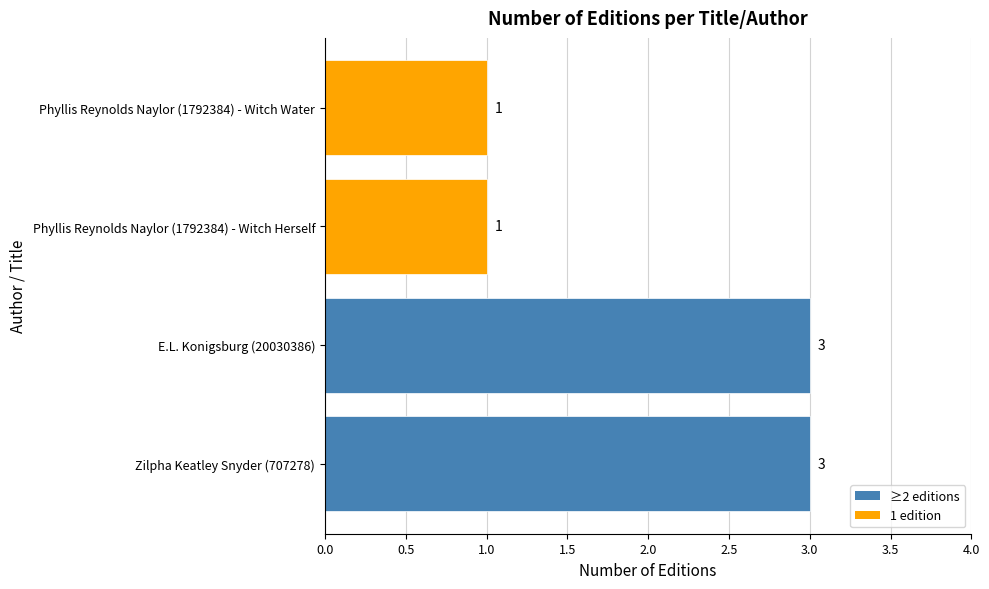

Reading bottom to top, what are all the values shown in this chart?

Zilpha Keatley Snyder (707278)=3	E.L. Konigsburg (20030386)=3	Phyllis Reynolds Naylor (1792384) - Witch Herself=1	Phyllis Reynolds Naylor (1792384) - Witch Water=1